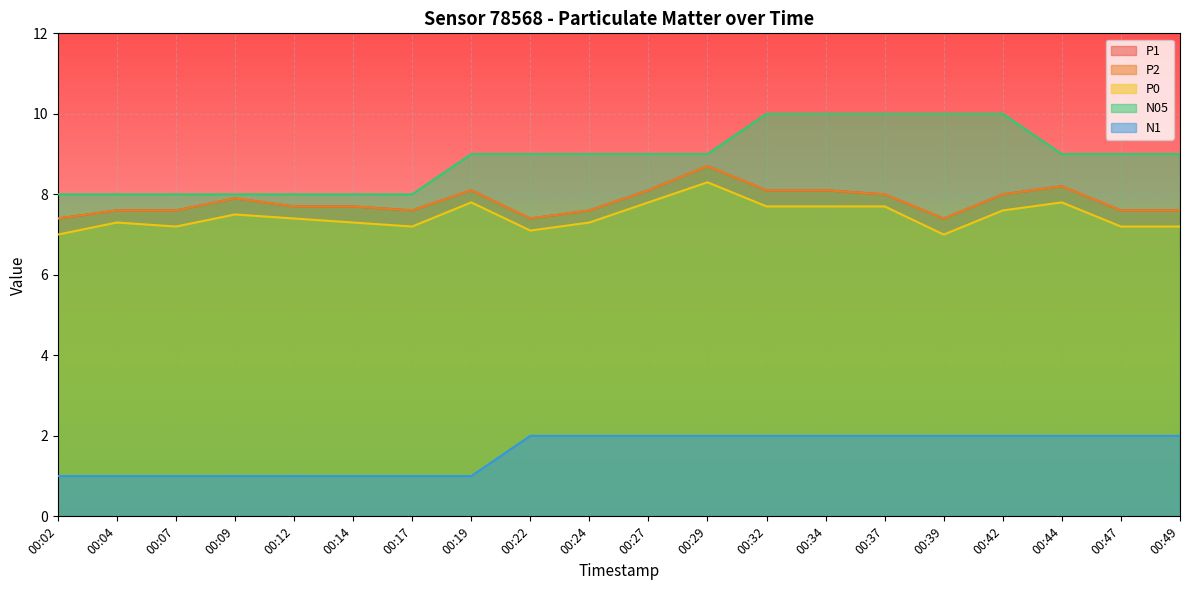

At how many categories does at least one series exceed 1?

20